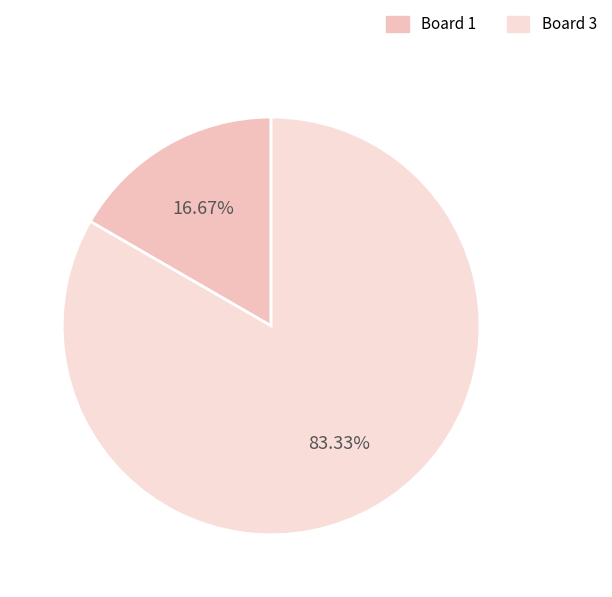

How many slices are in this pie chart?

2